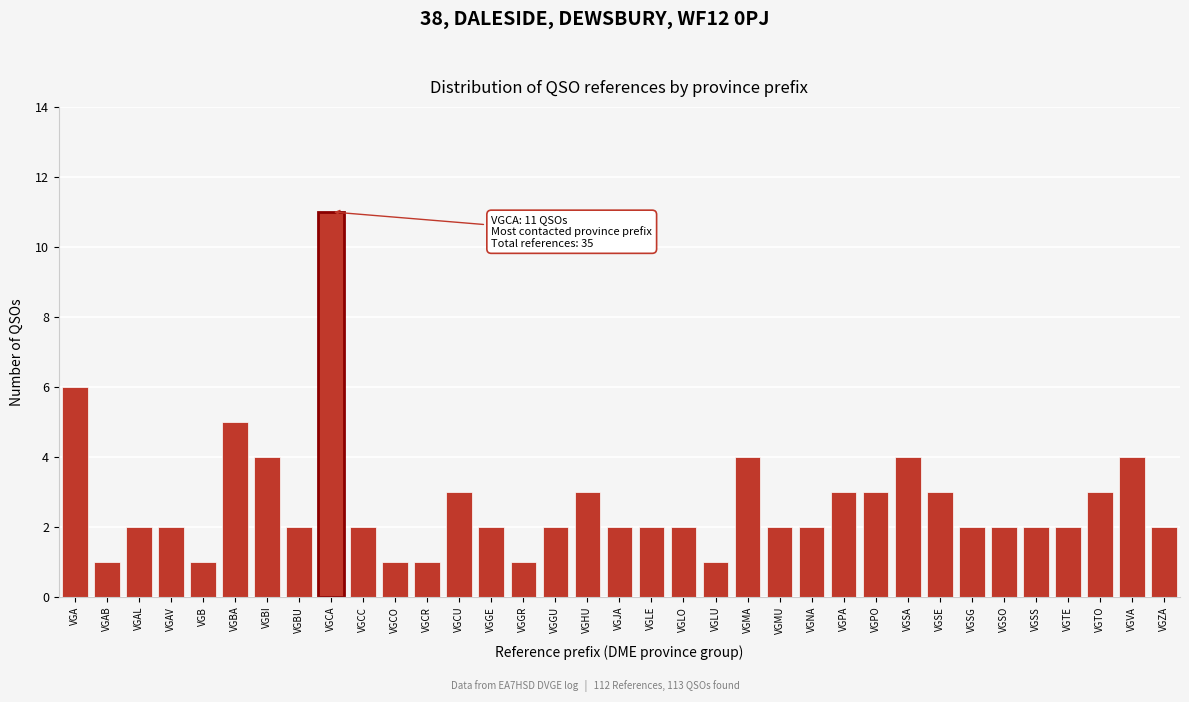

Which label corresponds to the largest value in the chart?

VGCA